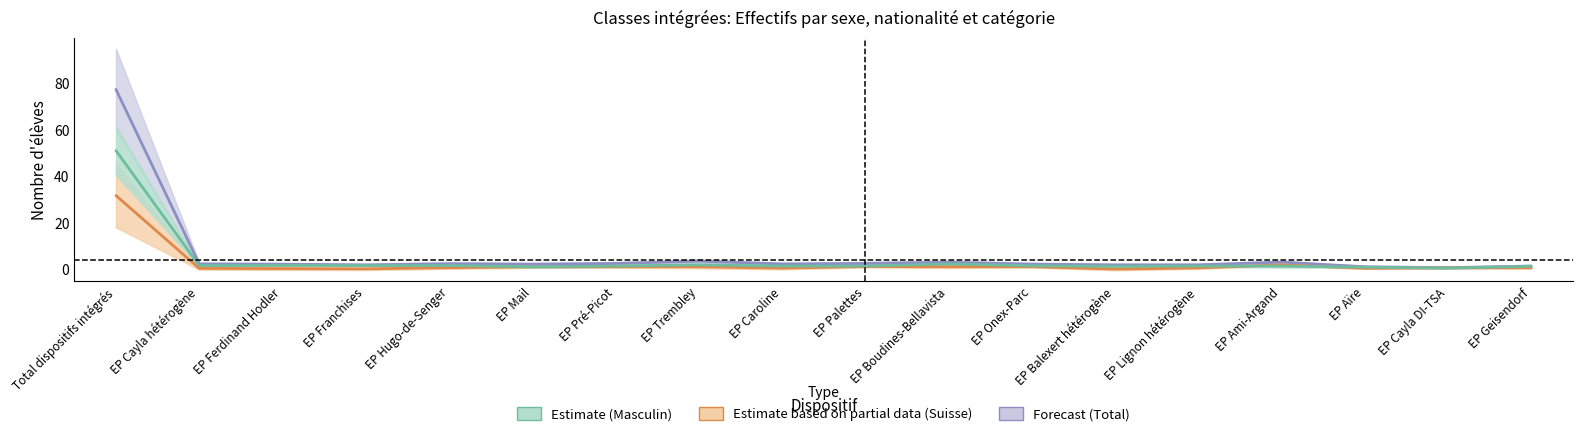

Between EP Onex-Parc and EP Aïre, which series saw the biggest shift?

Forecast (Total)